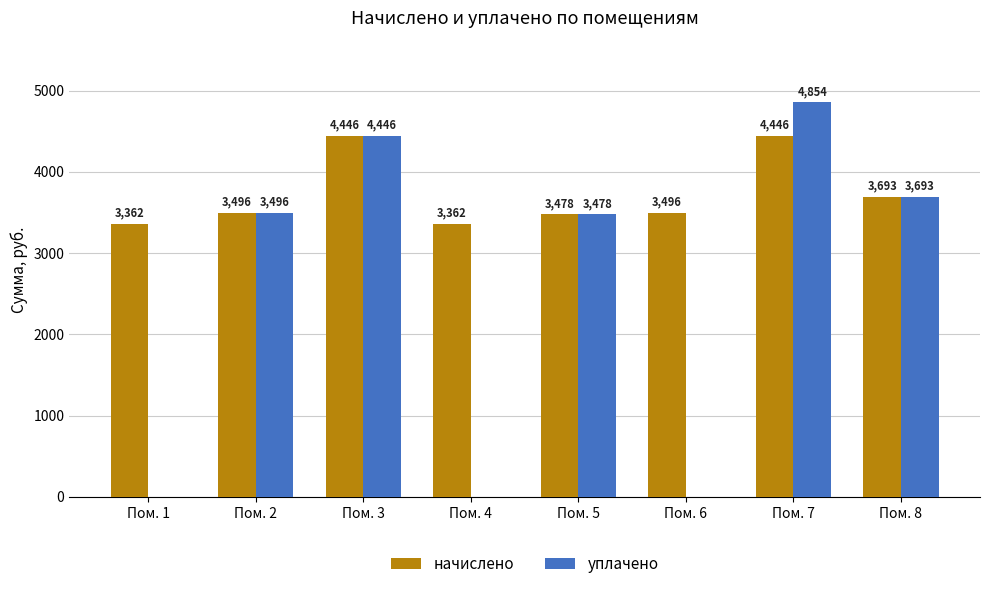

What is the total value across all series at Пом. 3?

8892.2